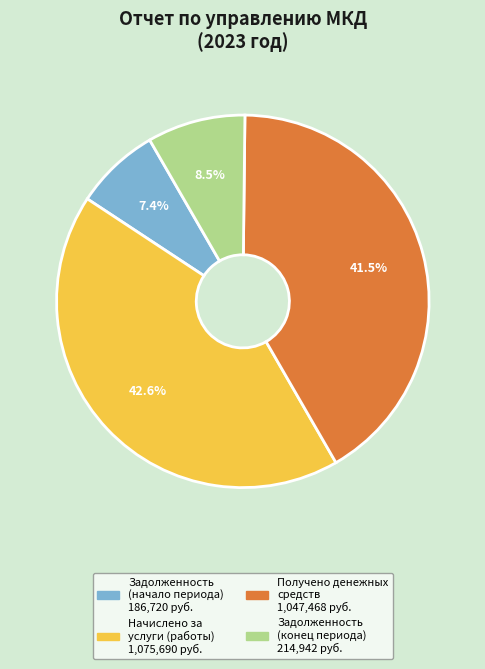

Rank the categories by value from lowest to highest.

Задолженность (начало периода), Задолженность (конец периода), Получено денежных средств, Начислено за услуги (работы)